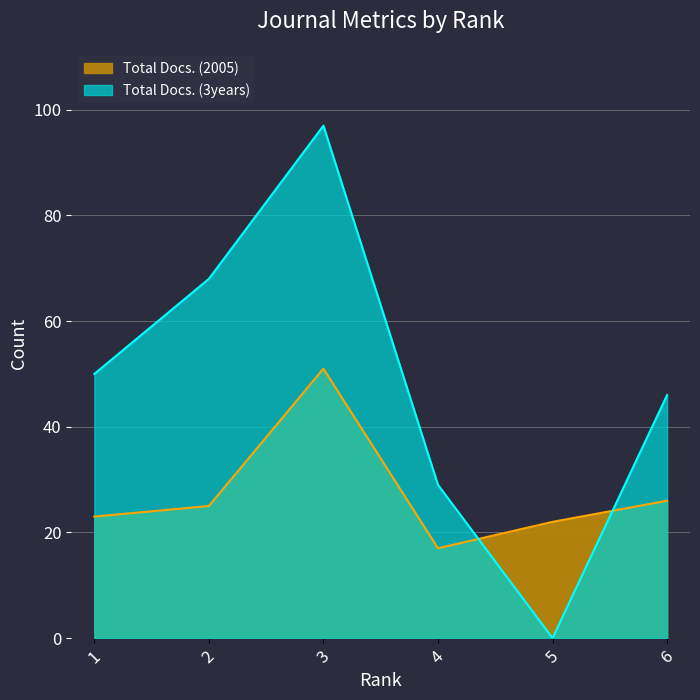

At which category does Total Docs. (2005) reach its first local valley?

4